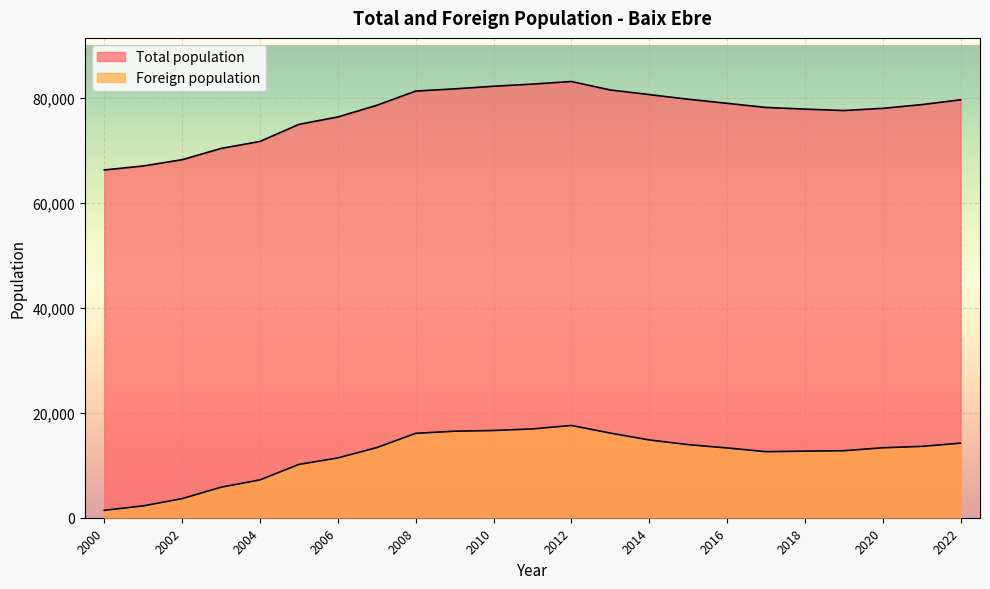

What is the average value of the Total population series?

77193